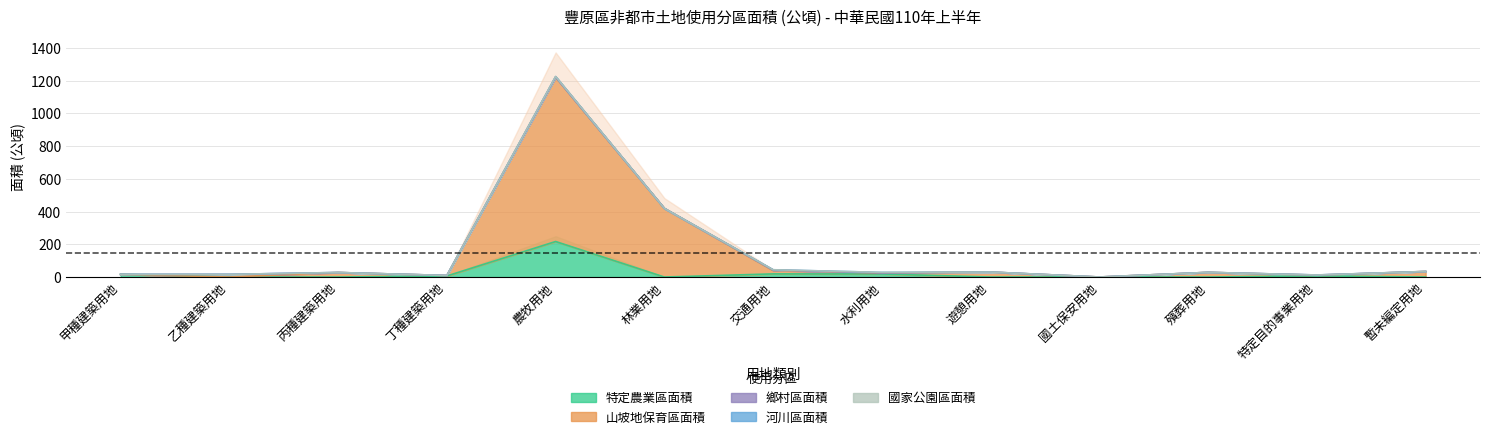

Does the chart have visible grid lines?

Yes